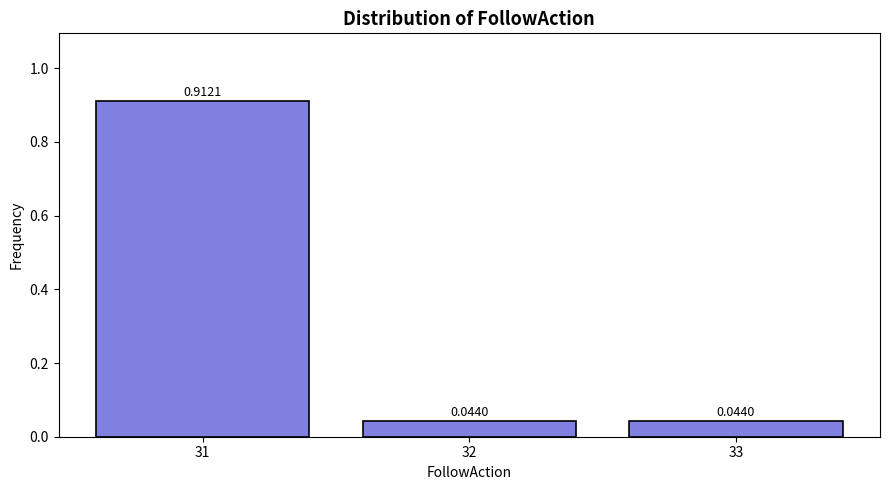

What is the sum of all values?

1.0